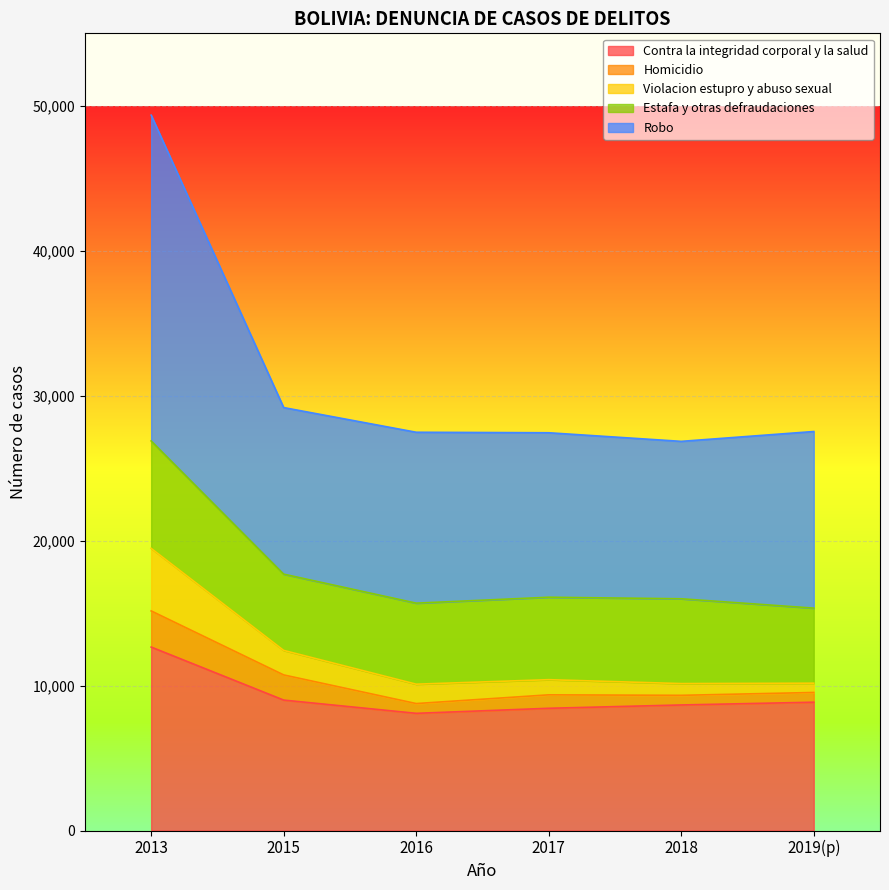

What is the label of the 2nd point from the left?

2015